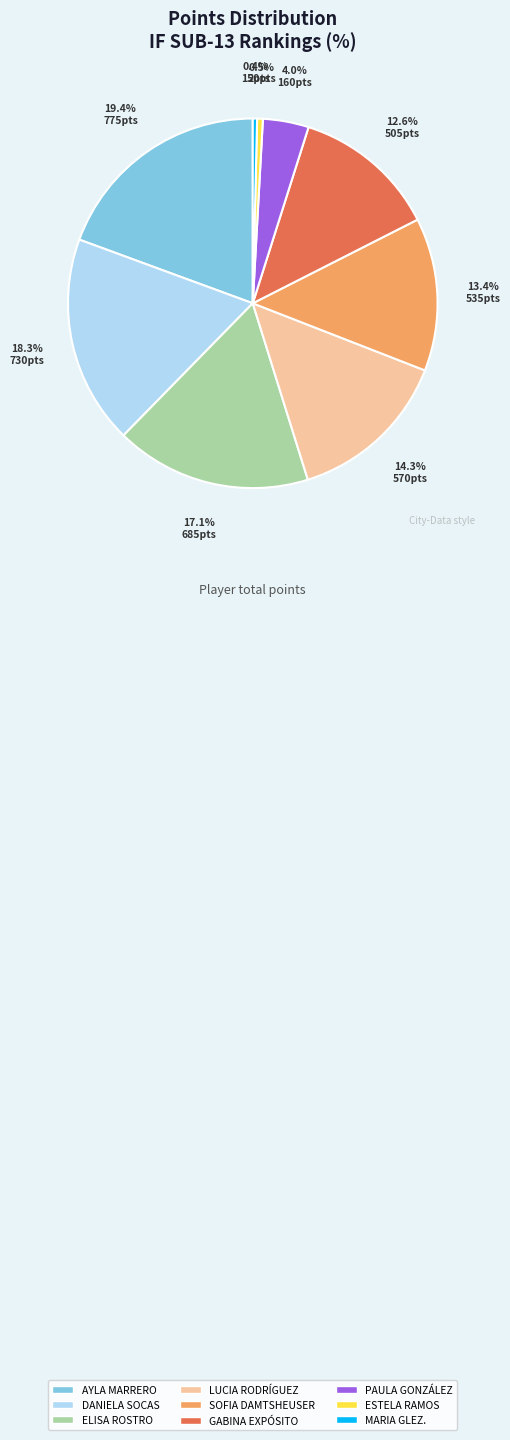

How many segments does this pie chart have?

9